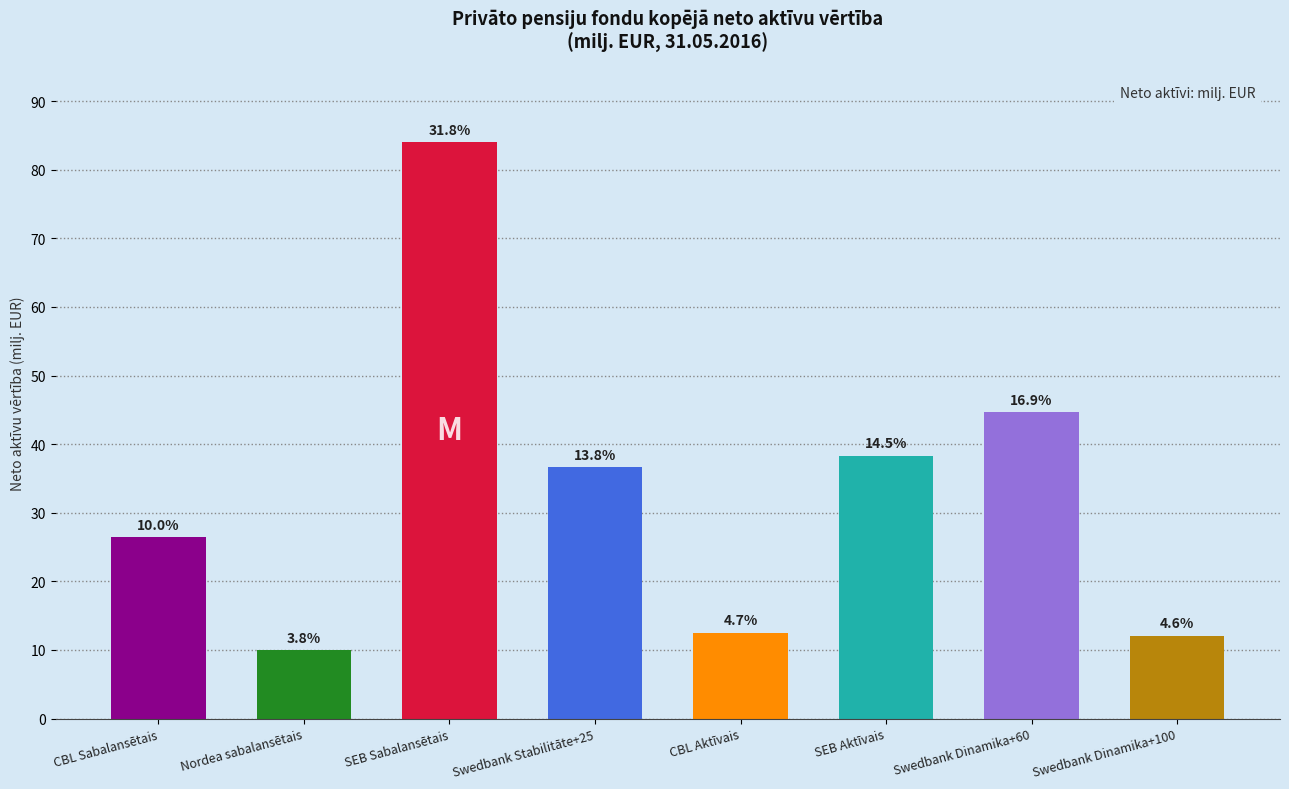

Does the chart contain any negative values?

No